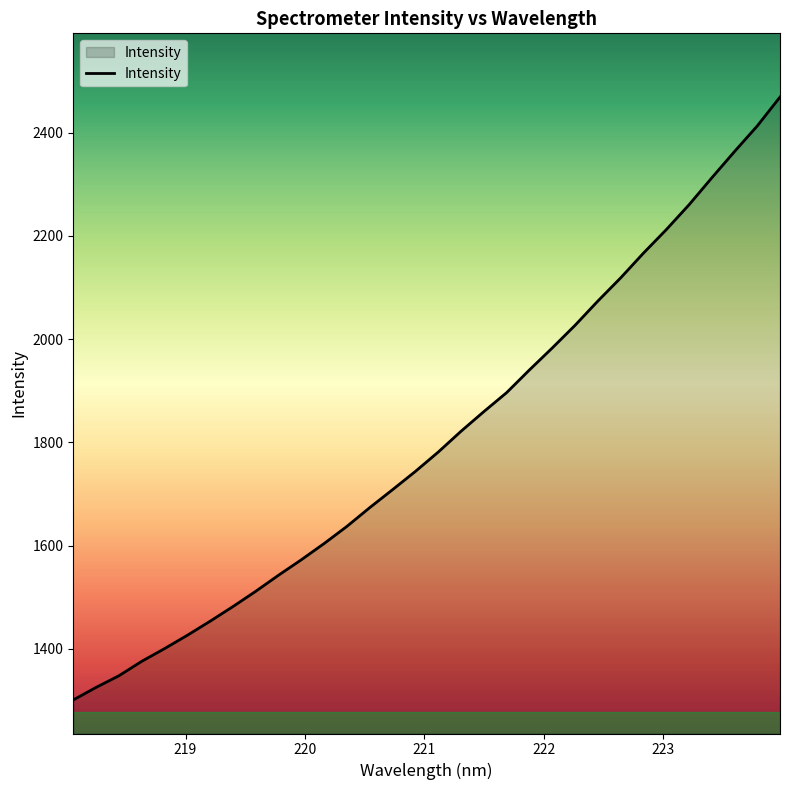

What is the difference between the maximum and minimum values?

1168.3